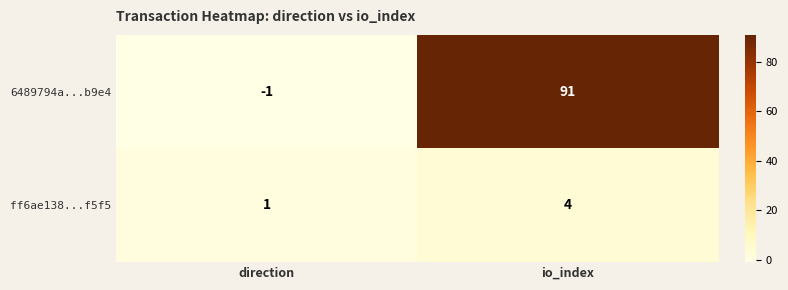

Which series changed the most between direction and io_index?

6489794a...b9e4